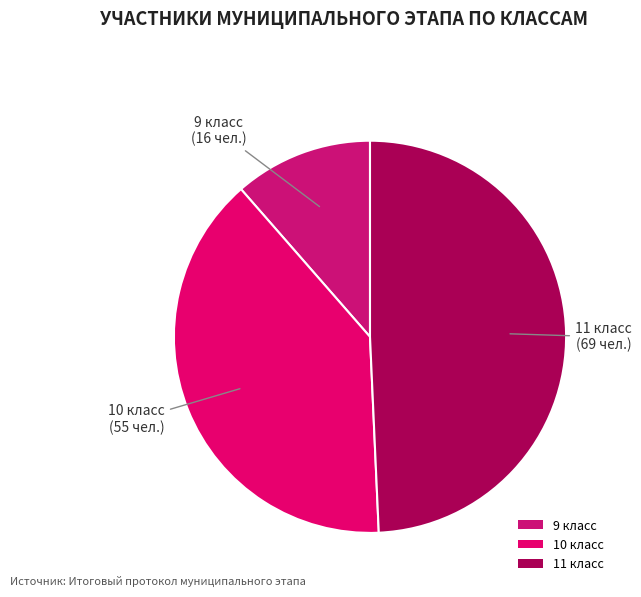

Rank the categories by value from highest to lowest.

11 класс, 10 класс, 9 класс